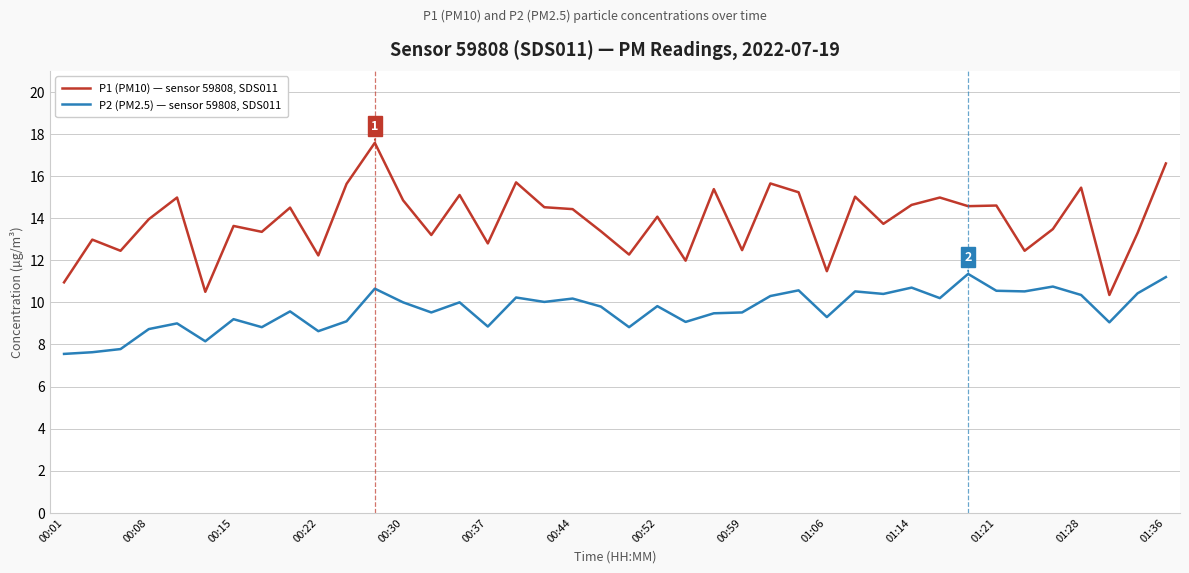

True or false: P2 (PM2.5) — sensor 59808, SDS011 and P1 (PM10) — sensor 59808, SDS011 intersect in this chart.

False